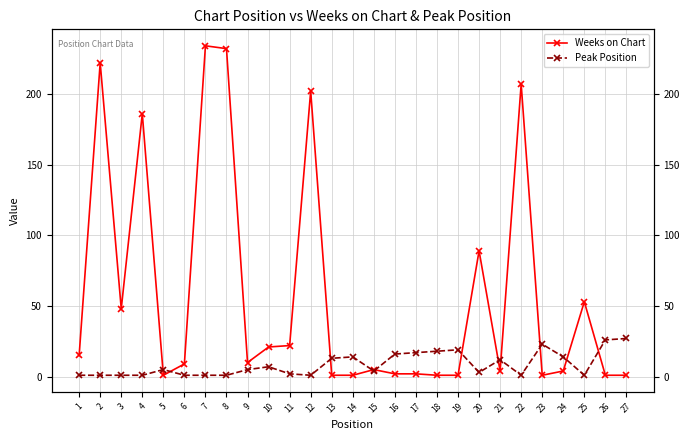

Where does the Peak Position series first go above 5?

10